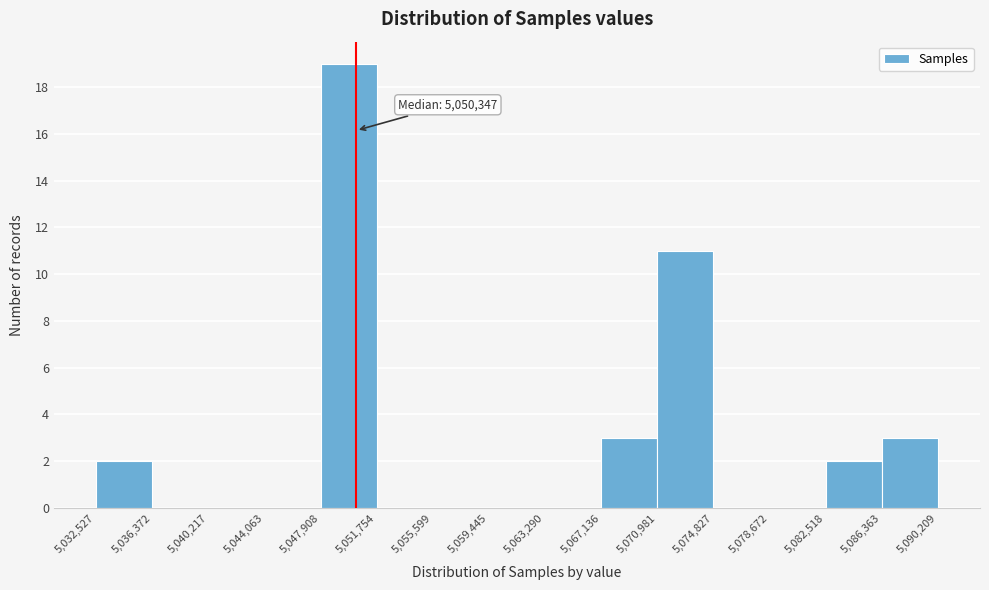

Over which range of the x-axis is the bar tallest?

5,047,908 to 5,051,754